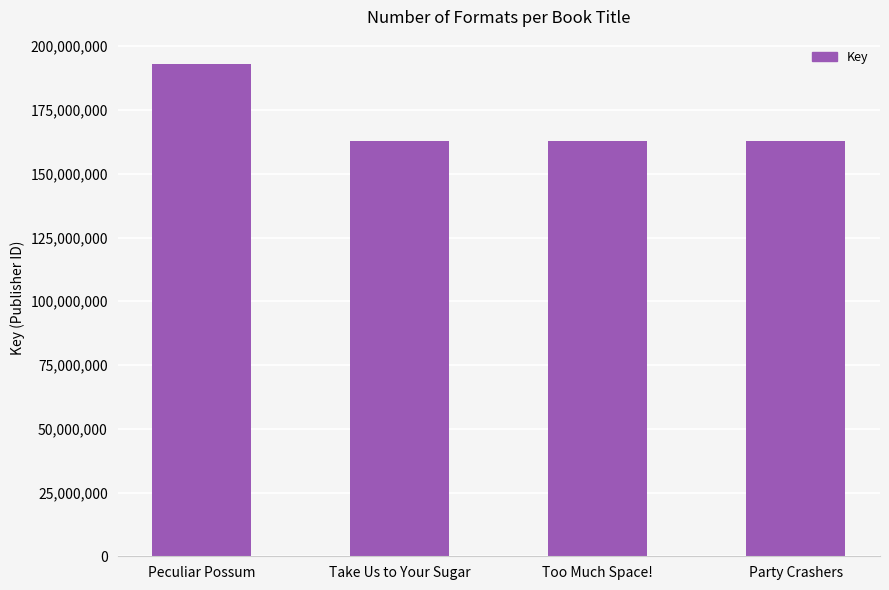

Are the bars grouped side by side (vs. stacked)?

No